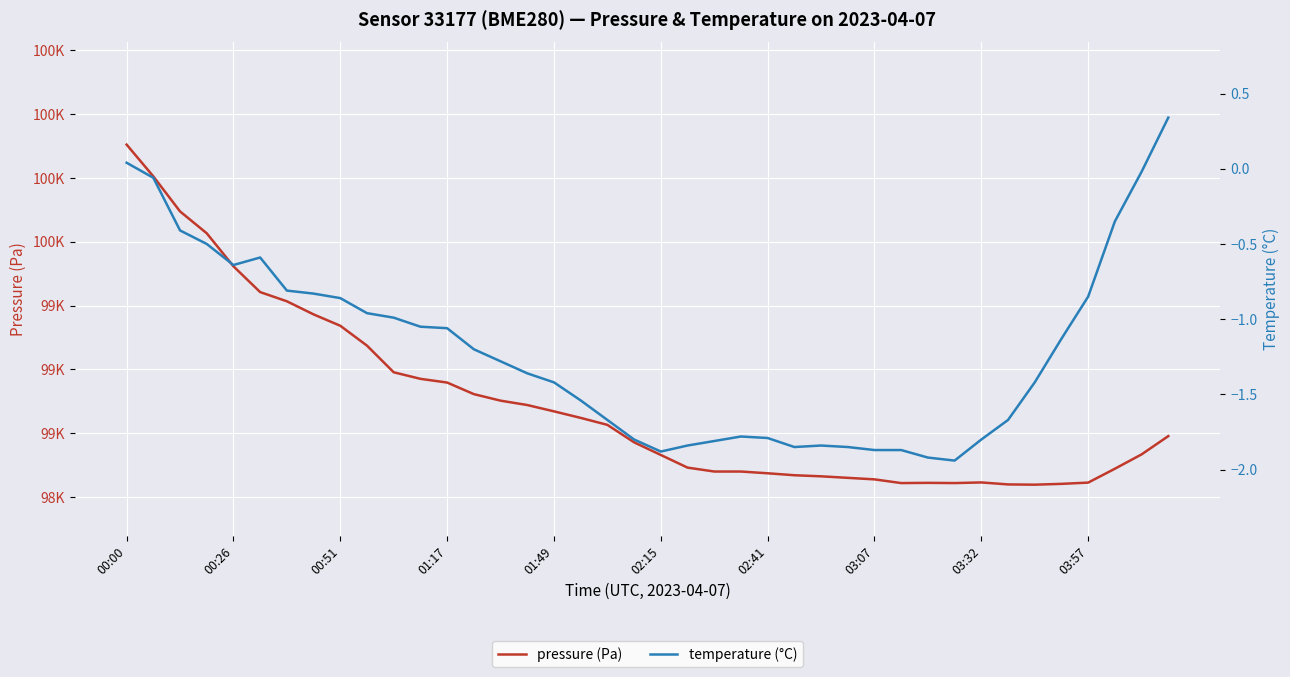

The value of pressure (Pa) at 31 is 98555.6. True or false?

True